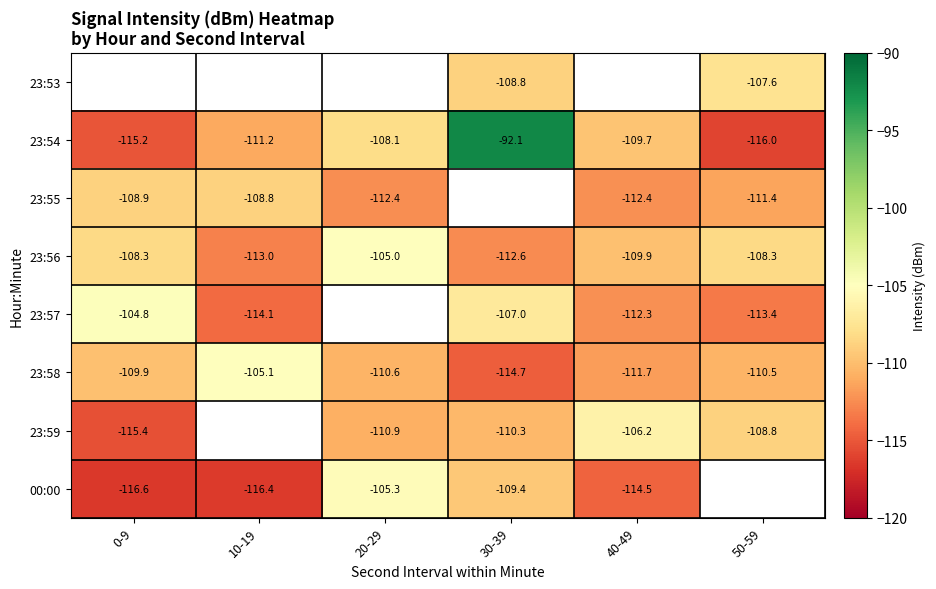

The value of 23:54 at 30-39 is -92.1. True or false?

True